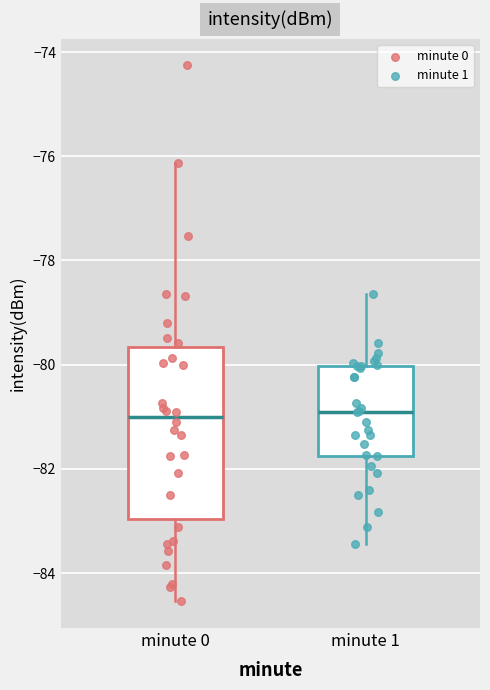

Reading left to right, read every box against the y-axis: the position of its median line, the range the box covers, and the ends of its whiskers. The values are not printed on the chart, so give them approximately, as read against the axis.

minute 0: median -81.0, box -83.0 to -79.6, whiskers -84.6 to -76.2
minute 1: median -81.0, box -81.8 to -80.0, whiskers -83.4 to -78.6